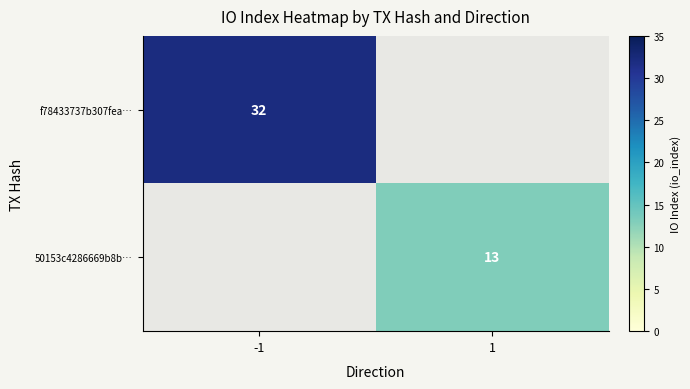

The value of 50153c4286669b8b… at 1 is 13. True or false?

True